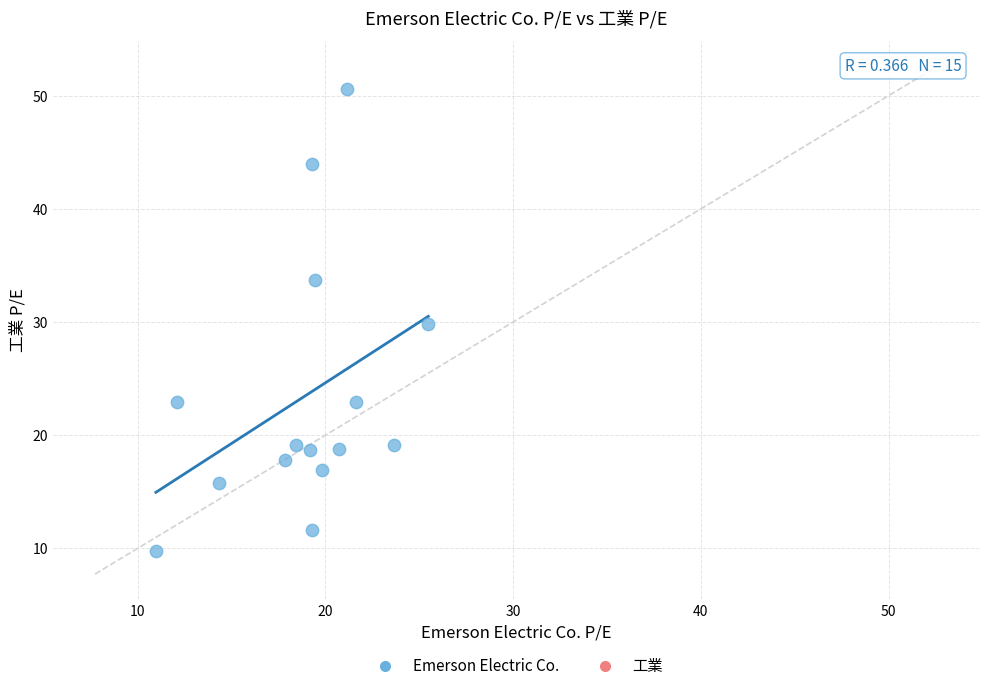

What is the range of Y values (max minus min)?

40.9